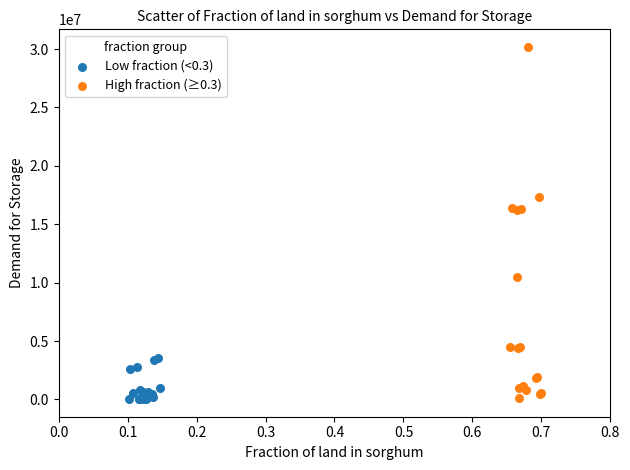

Which series has the largest Y range (max minus min)?

High fraction (≥0.3)